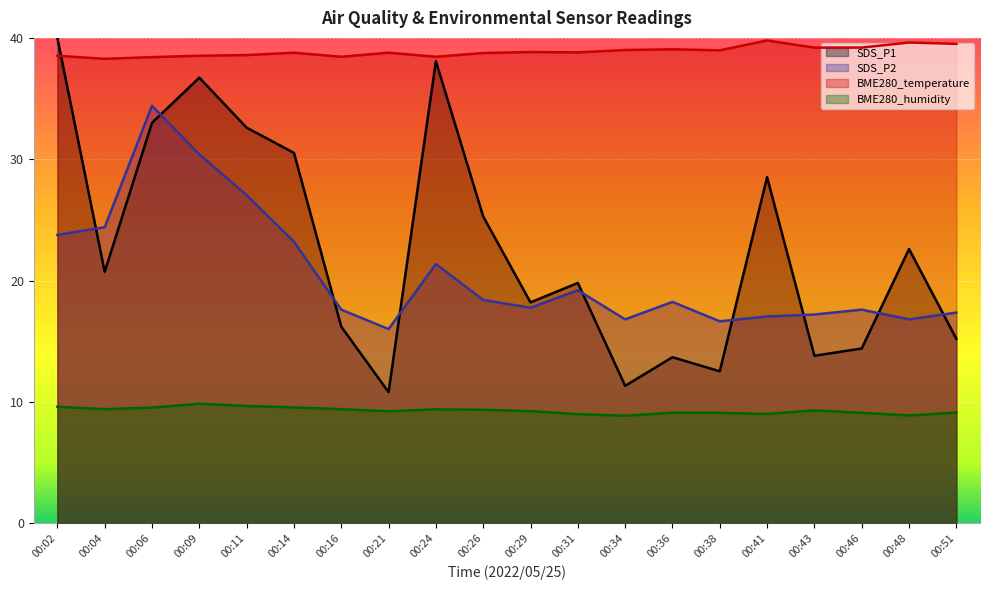

What are all the series names shown in the legend?

SDS_P1, SDS_P2, BME280_temperature, BME280_humidity